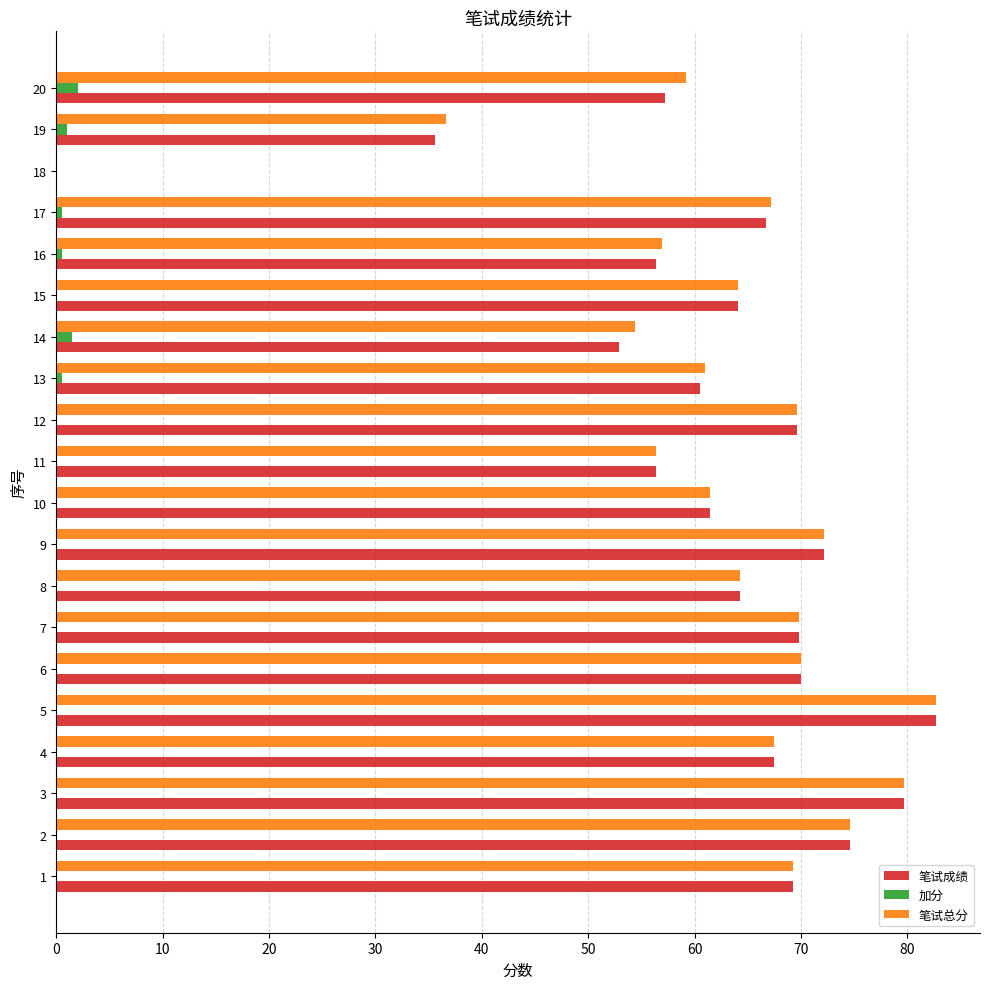

At which category is the sum across all series the highest?

5